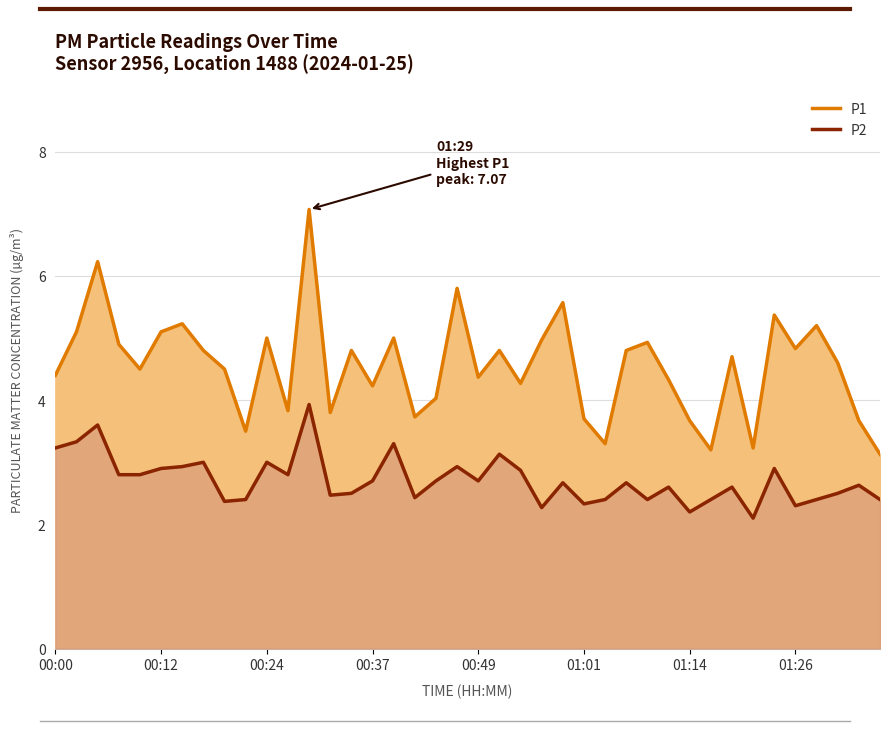

What is the sum of all P2 values?

108.6